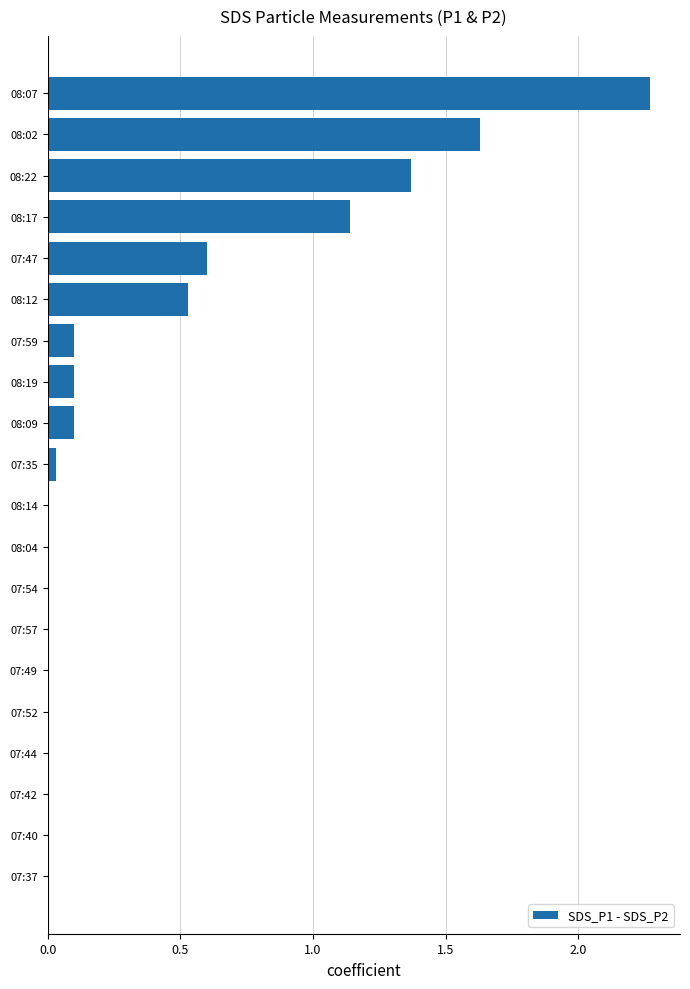

At which label is the value closest to 1?

08:17